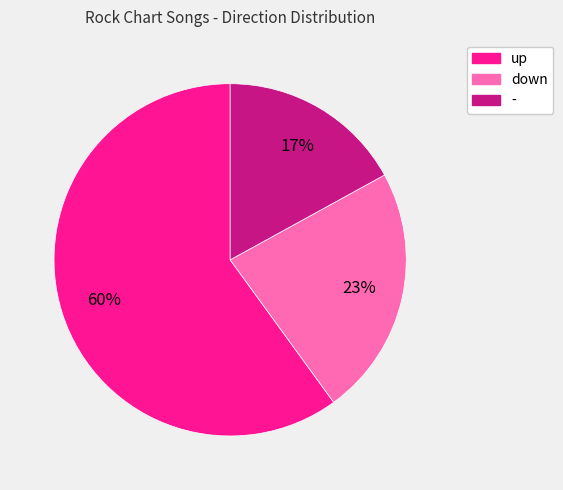

The - slice represents 17% of the pie. True or false?

True